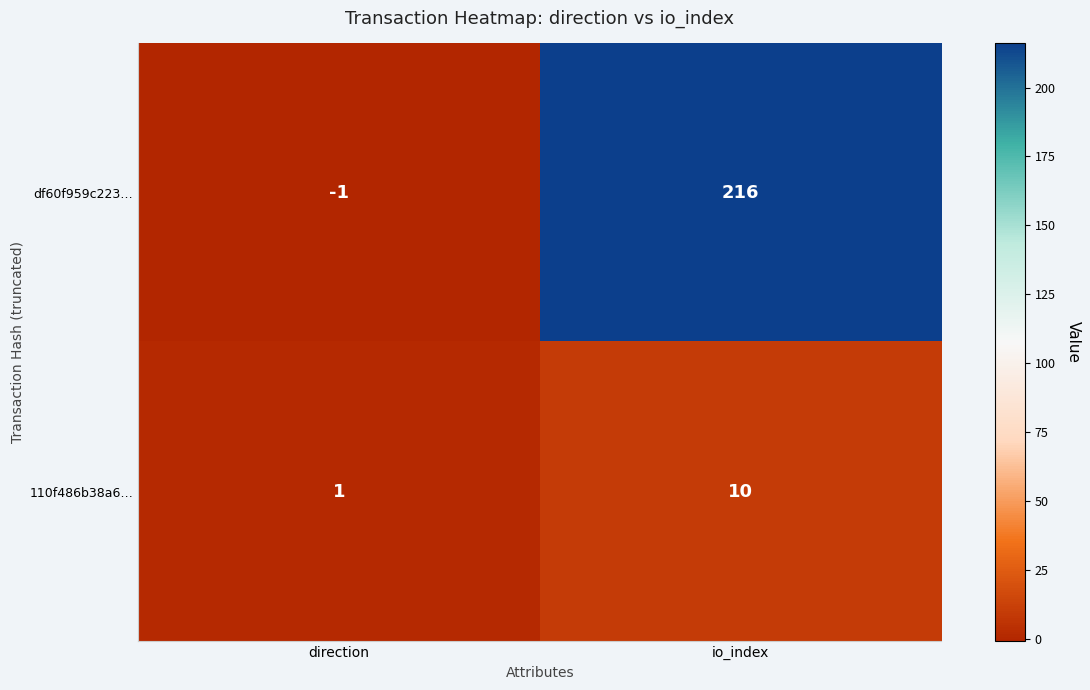

At how many categories does at least one series exceed 159?

1